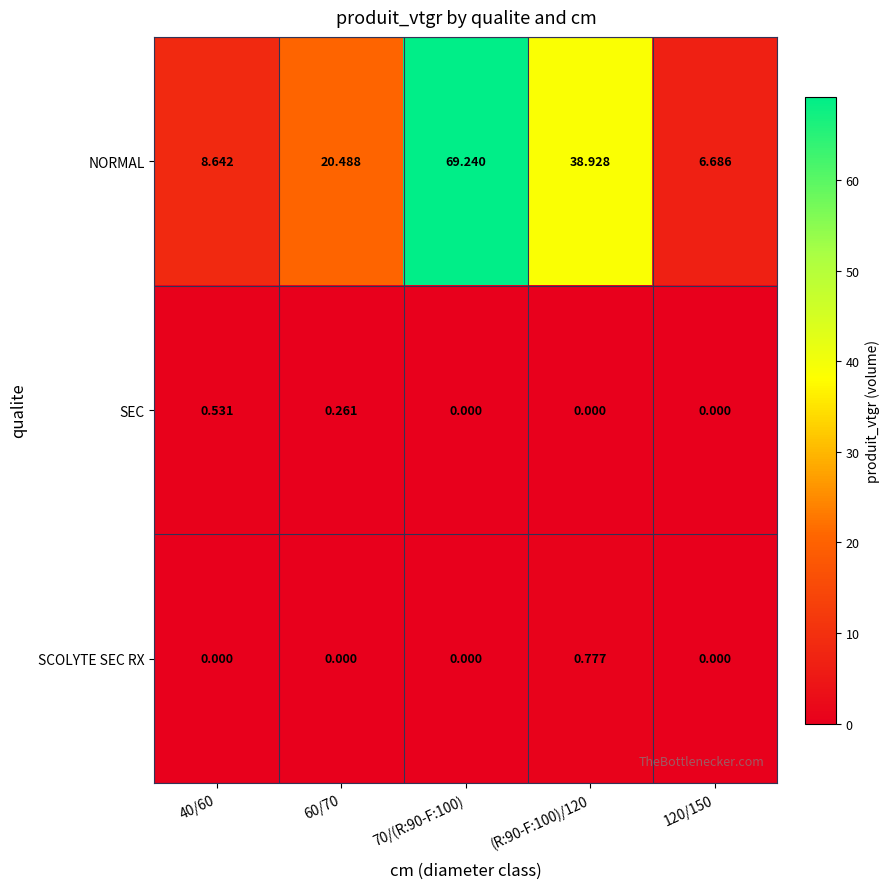

What is the spread (max minus min) of values at 60/70?

20.5